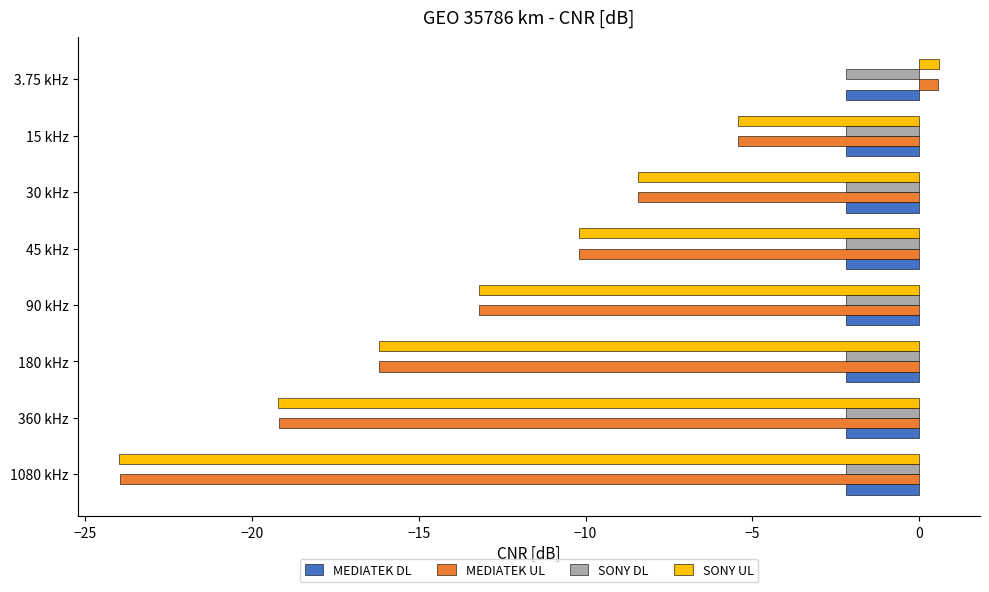

Which series has the largest range (max minus min)?

SONY UL